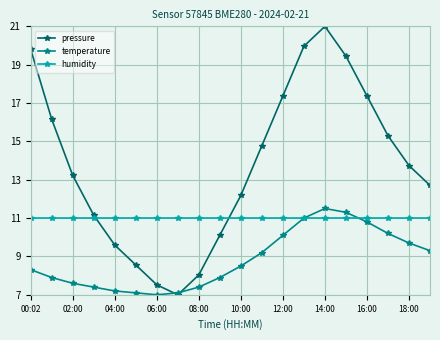

List the series in order of their overall mean, lowest first.

temperature, humidity, pressure